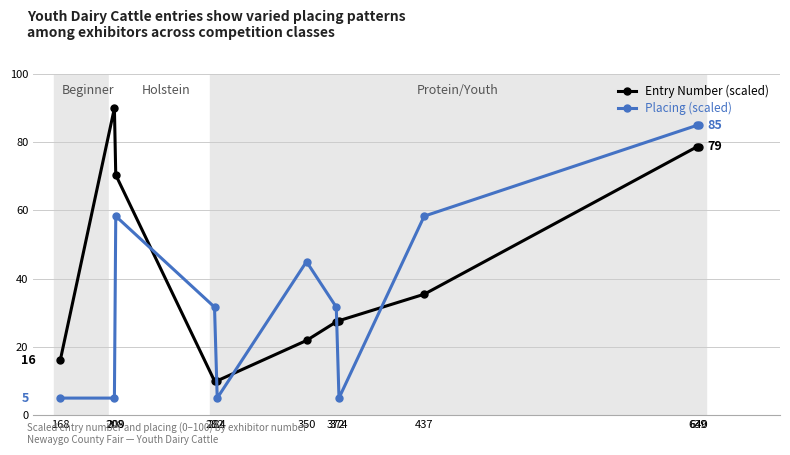

What is the difference between the Entry Number (scaled) values at 350 and 282?

11.9